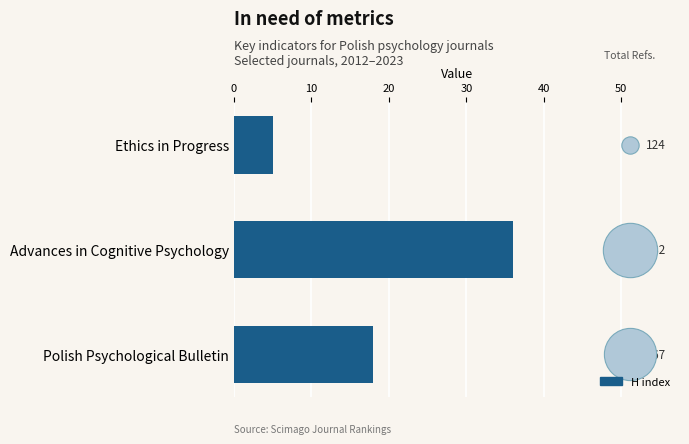

What is the ratio of the value at Ethics in Progress to the value at Polish Psychological Bulletin?

0.3